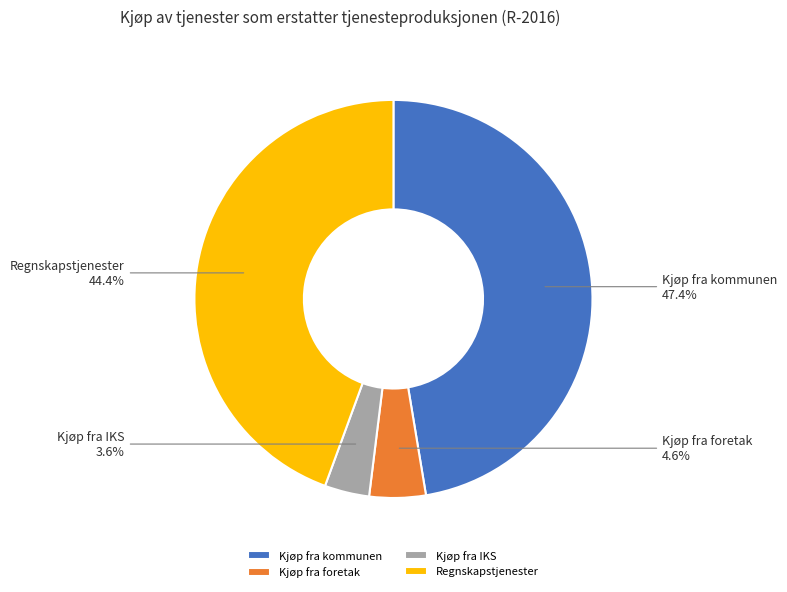

How many slices are in this pie chart?

4